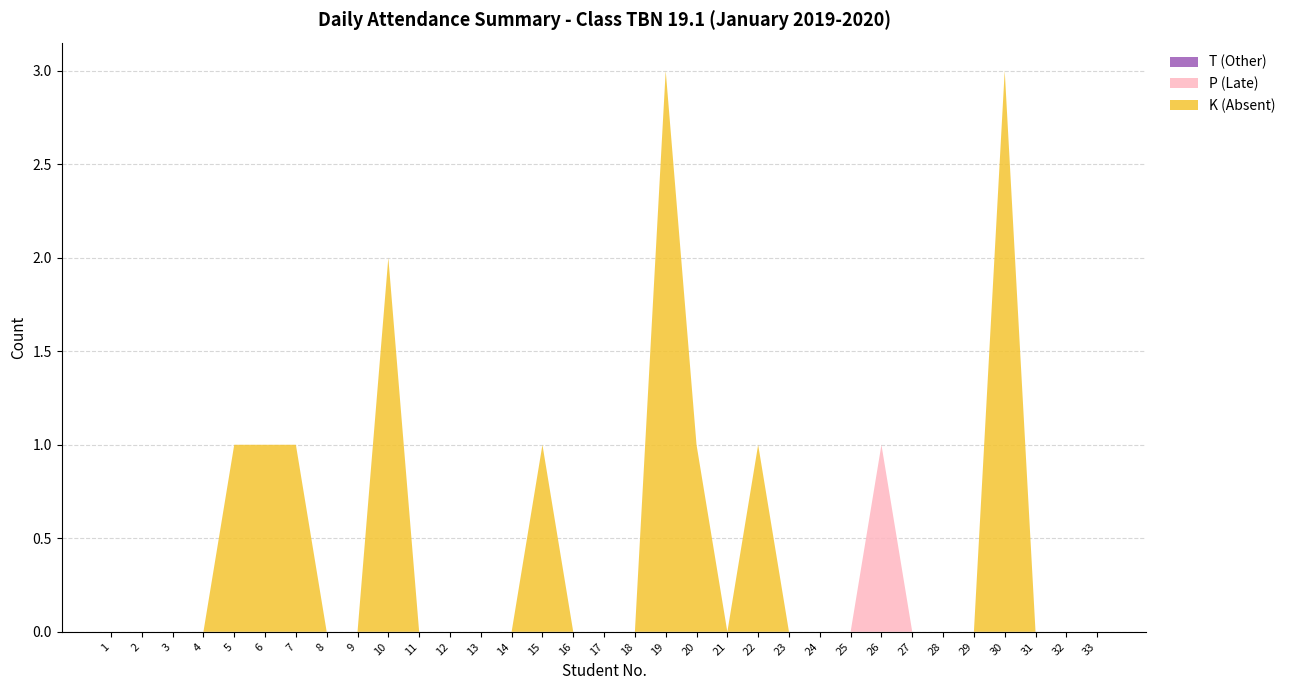

Reading left to right, extract all data points from this chart.

K (Absent): 0	0	0	0	1	1	1	0	0	2	0	0	0	0	1	0	0	0	3	1	0	1	0	0	0	0	0	0	0	3	0	0	0
P (Late): 0	0	0	0	0	0	0	0	0	0	0	0	0	0	0	0	0	0	0	0	0	0	0	0	0	1	0	0	0	0	0	0	0
T (Other): 0	0	0	0	0	0	0	0	0	0	0	0	0	0	0	0	0	0	0	0	0	0	0	0	0	0	0	0	0	0	0	0	0